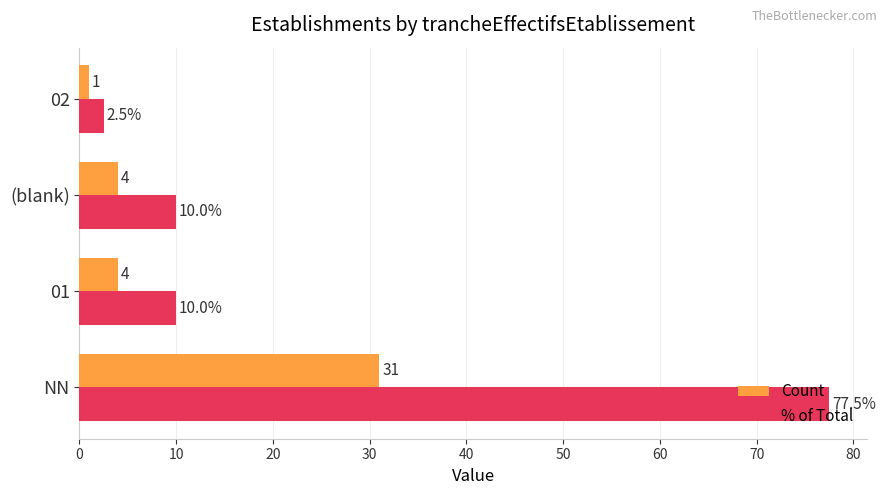

What is the total value across all series at 01?

14.0